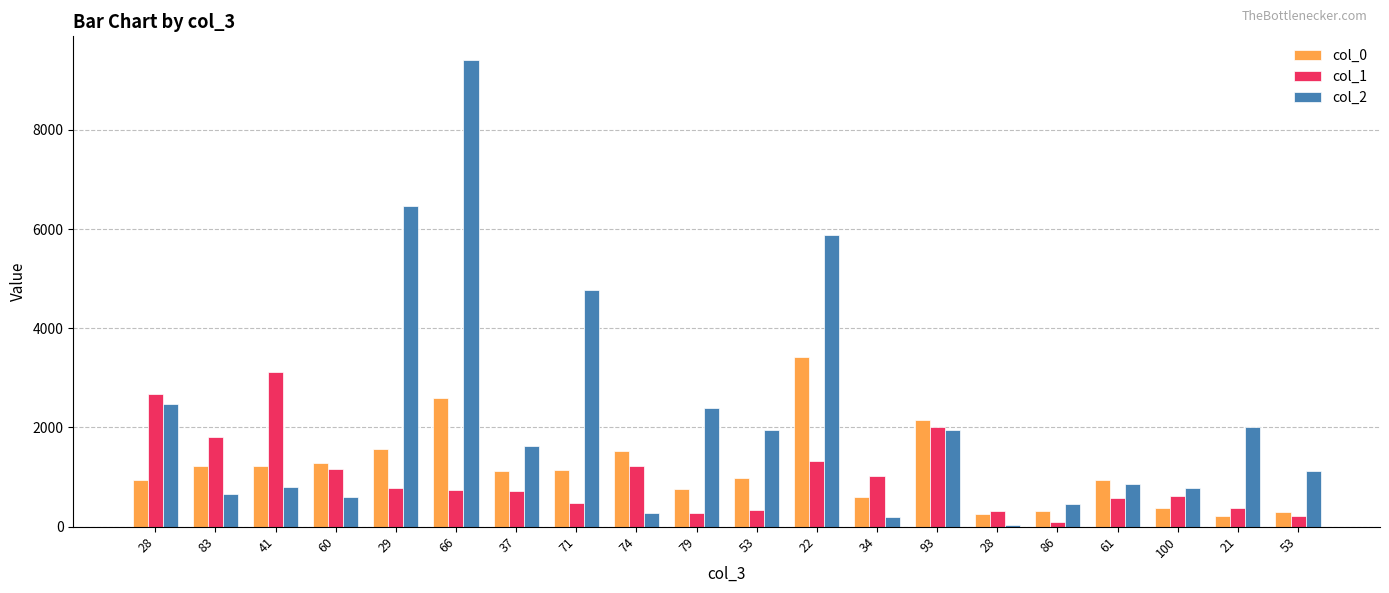

At which label does col_0 first exceed 1121?

83